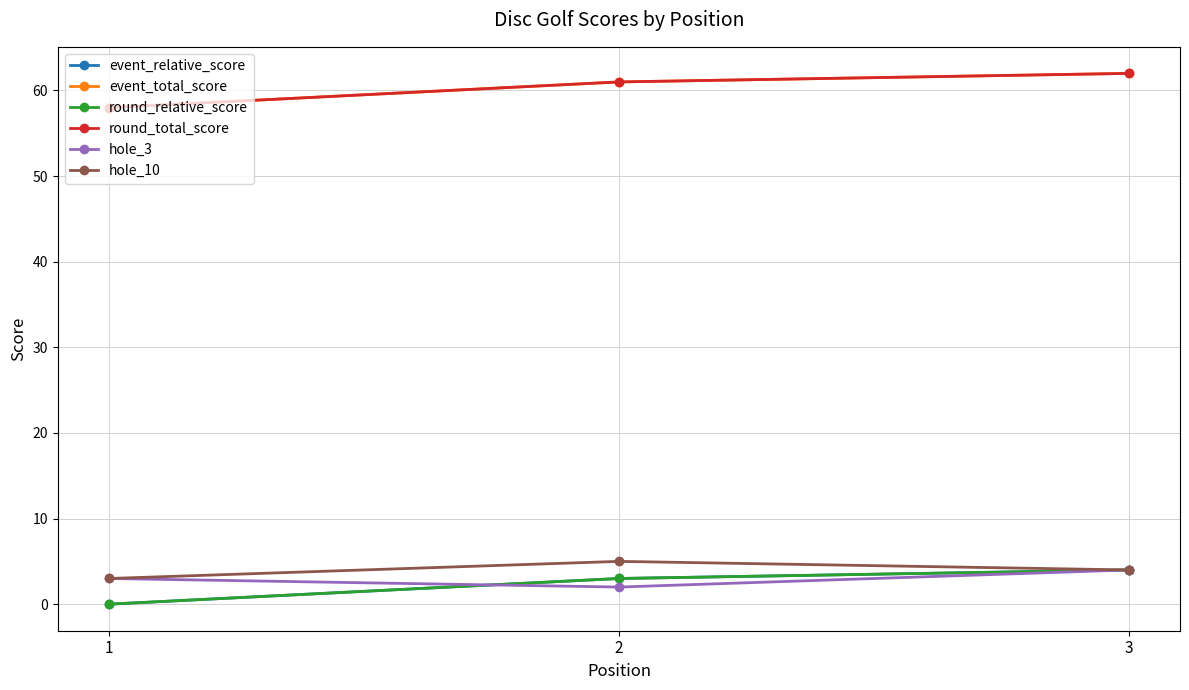

Is this an area chart (filled region under the line)?

No